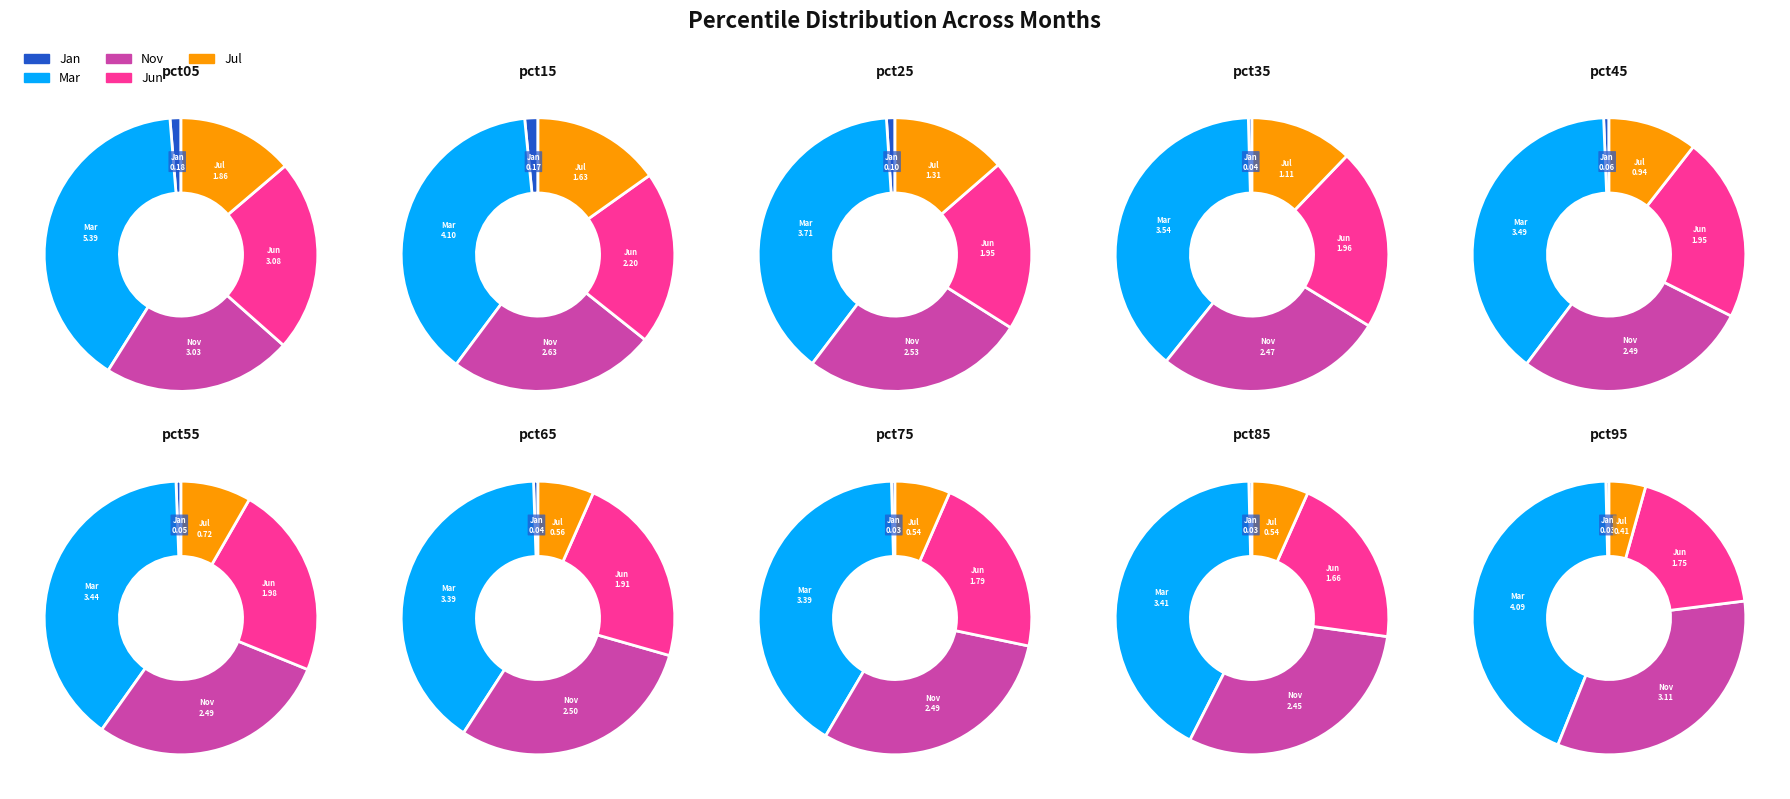

The pct05 slice represents 25% of the pie. True or false?

False